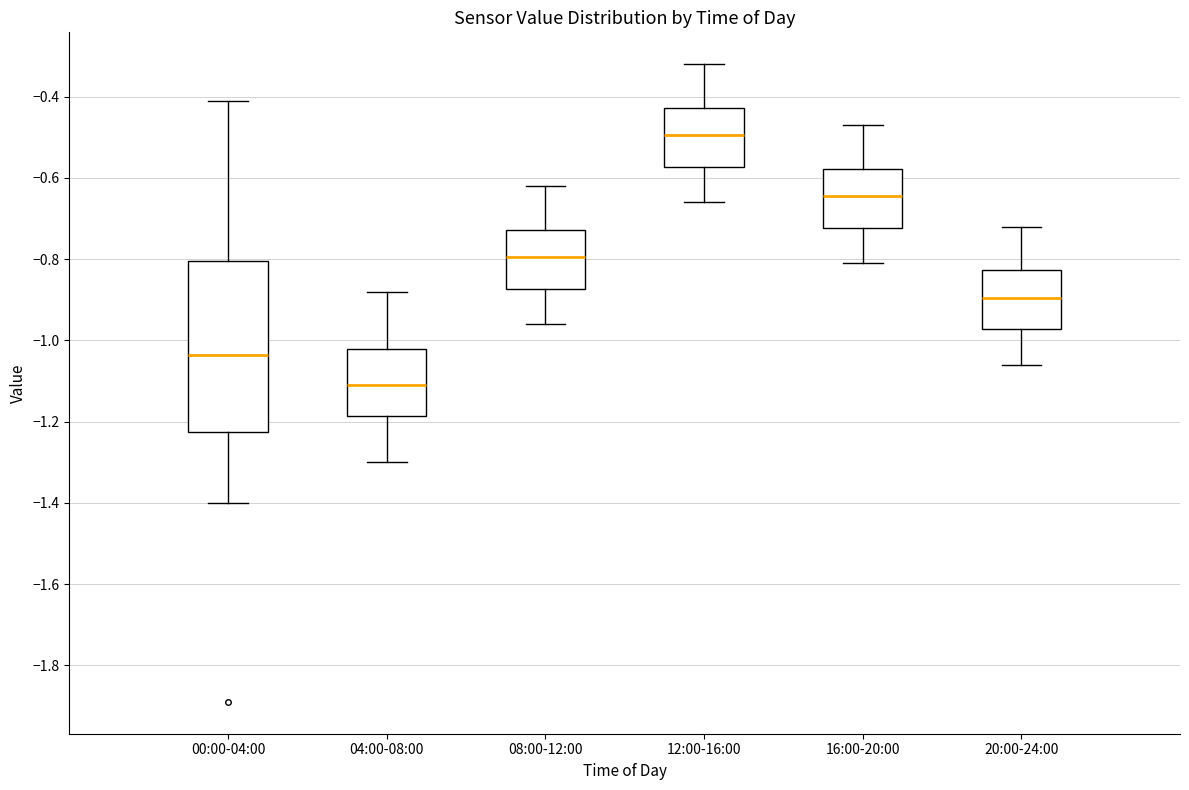

Comparing the boxes themselves (not the whiskers), which one is the tallest?

00:00-04:00